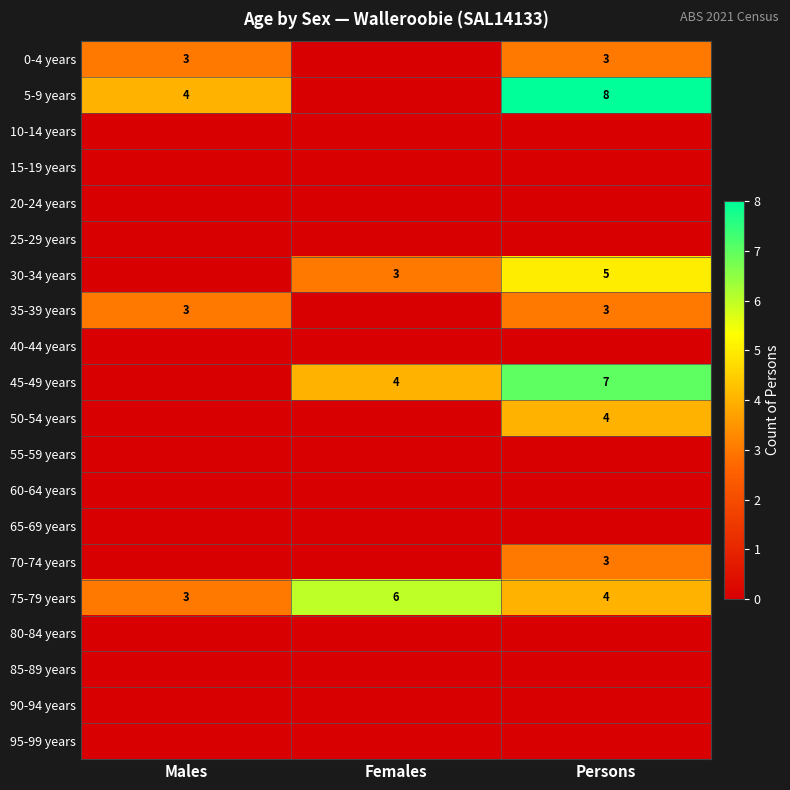

At which category is the sum across all series the highest?

Persons